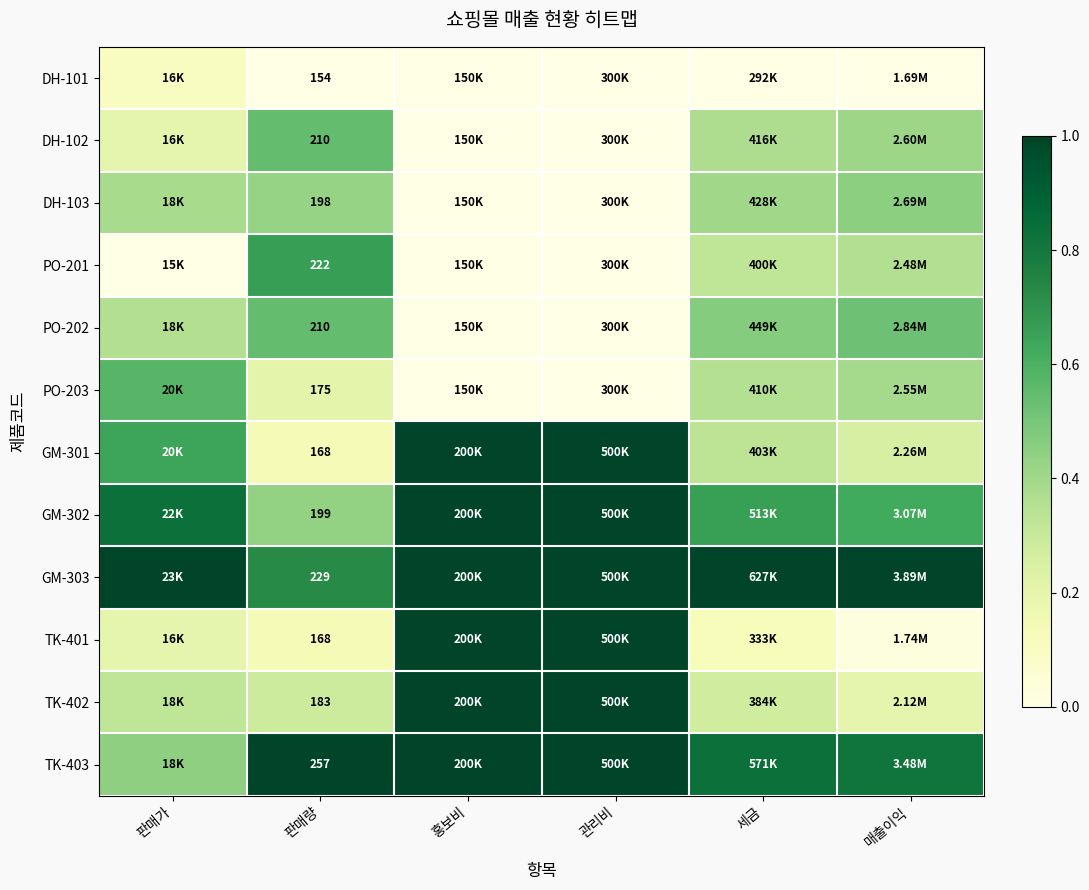

At 판매량, list the series in order from largest to smallest.

TK-403, GM-303, PO-201, DH-102, PO-202, GM-302, DH-103, TK-402, PO-203, GM-301, TK-401, DH-101